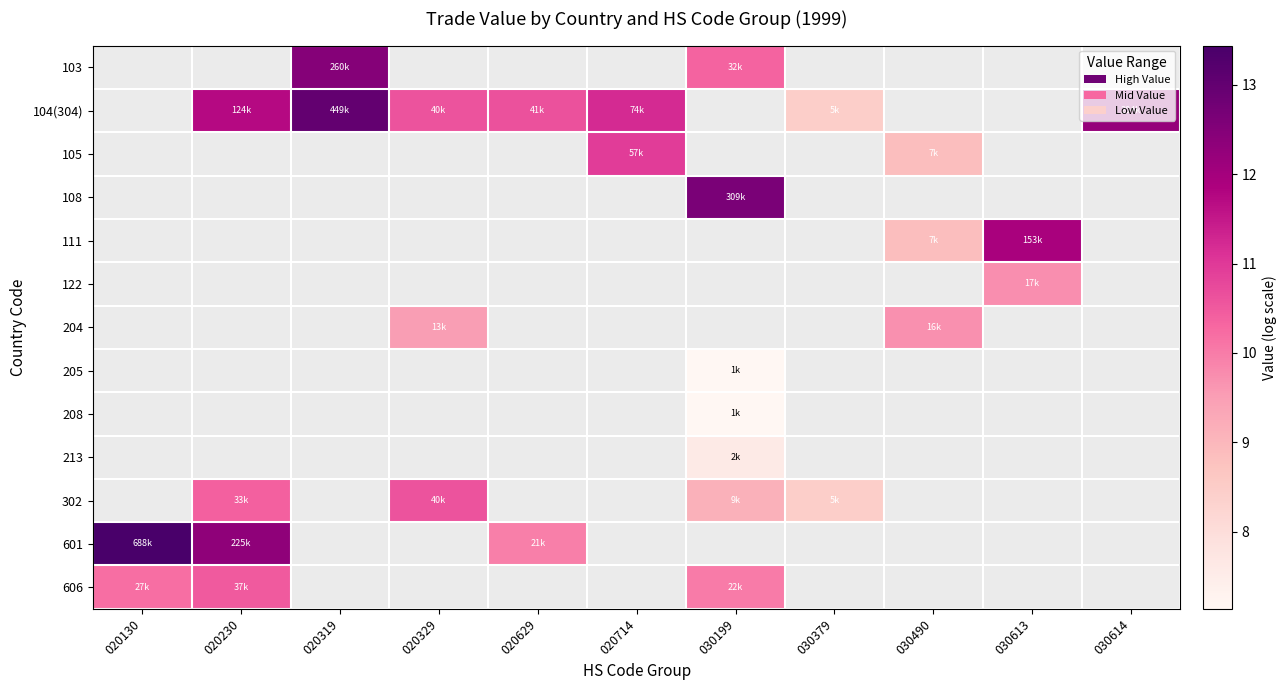

Which series has the widest spread of values?

601